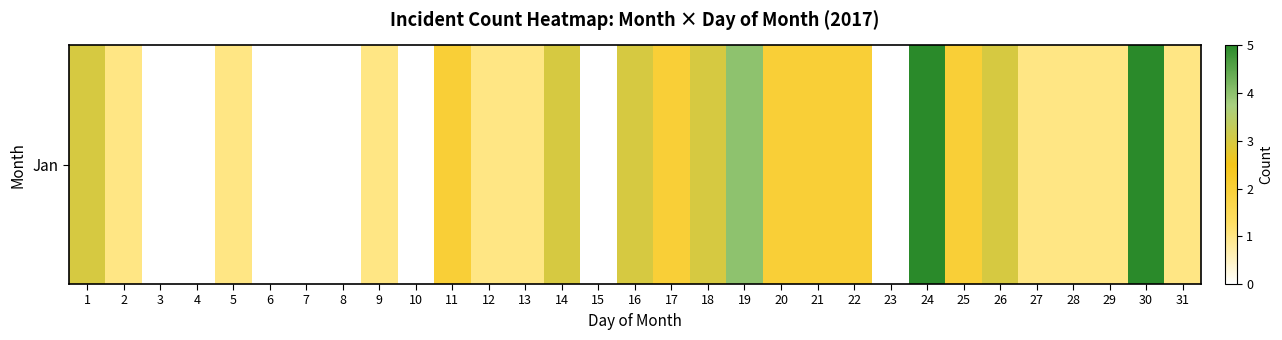

What is the average value?

2